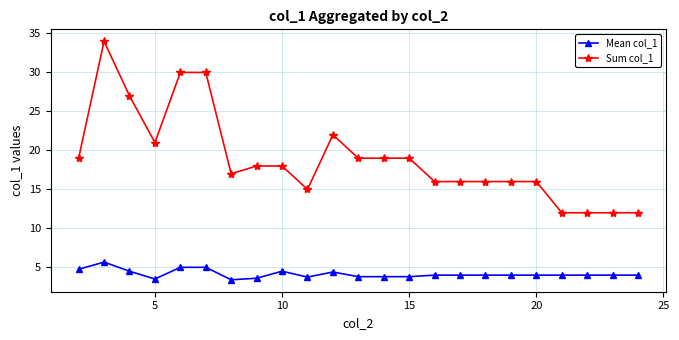

True or false: Sum col_1 has more than 1 points higher than both neighbors.

True